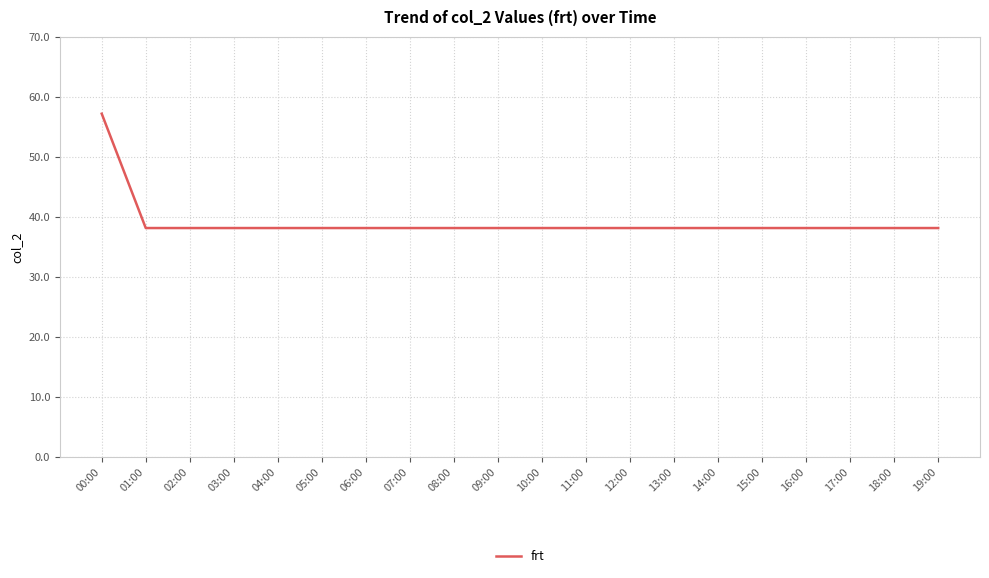

Which category has the highest value across all series?

00:00